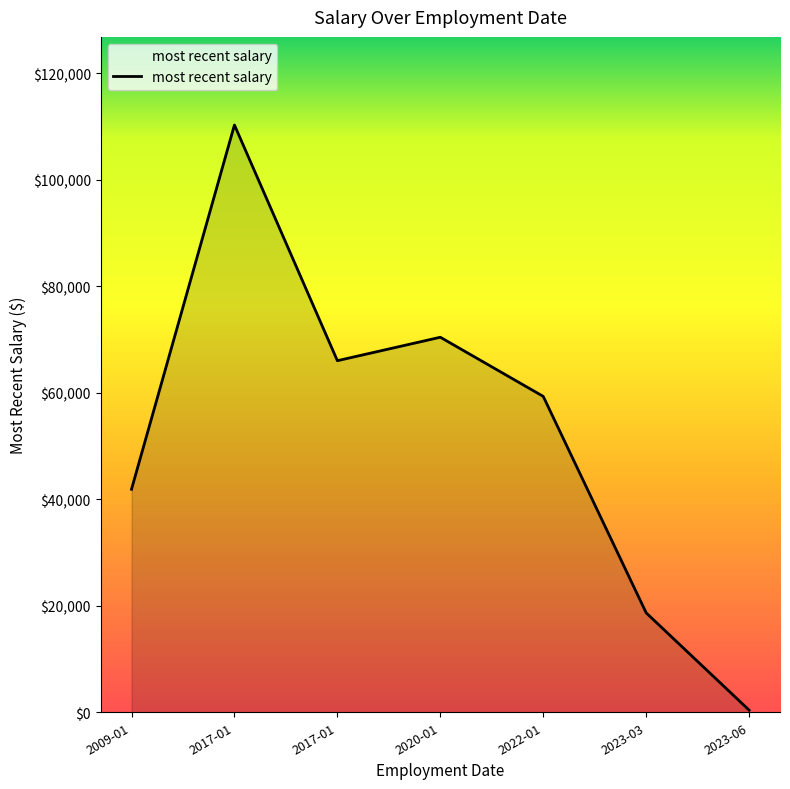

Rank the categories by value from lowest to highest.

2023-06-27, 2023-03-01, 2009-01-01, 2022-01-01, 2017-01-01, 2020-01-01, 2017-01-01